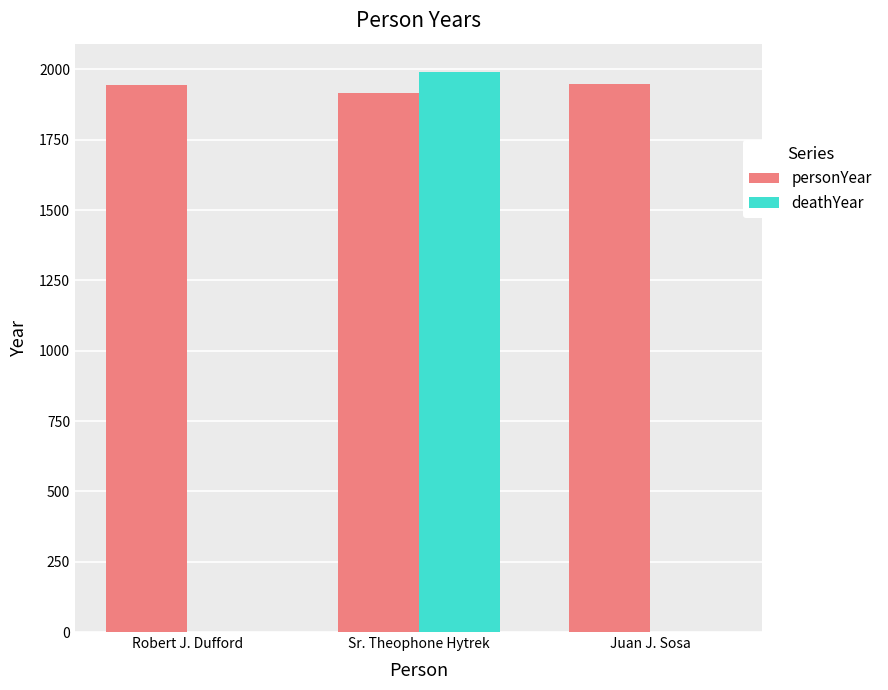

At which category is the sum across all series the highest?

Sr. Theophone Hytrek